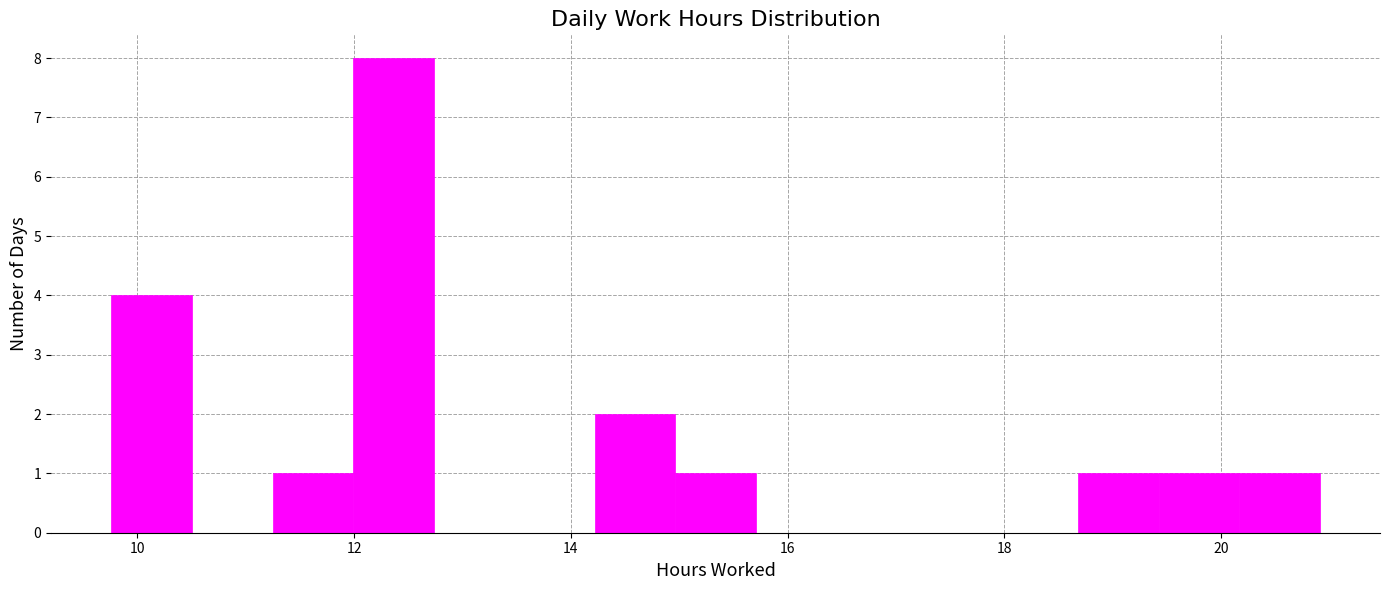

Read against the x-axis, roughly where is the centre of the tallest bar?

12.4